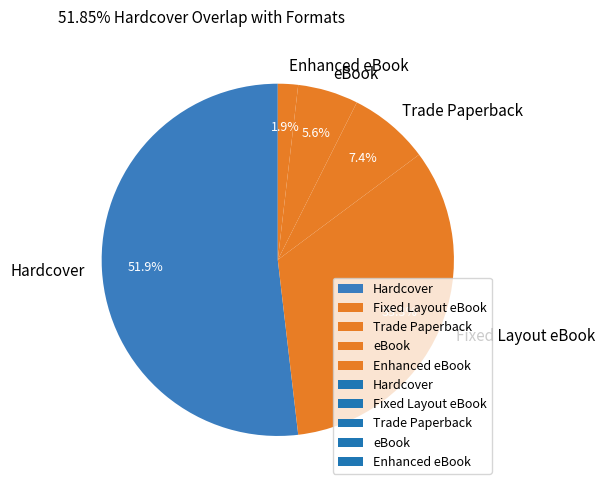

What is the smallest slice in the pie chart?

Enhanced eBook